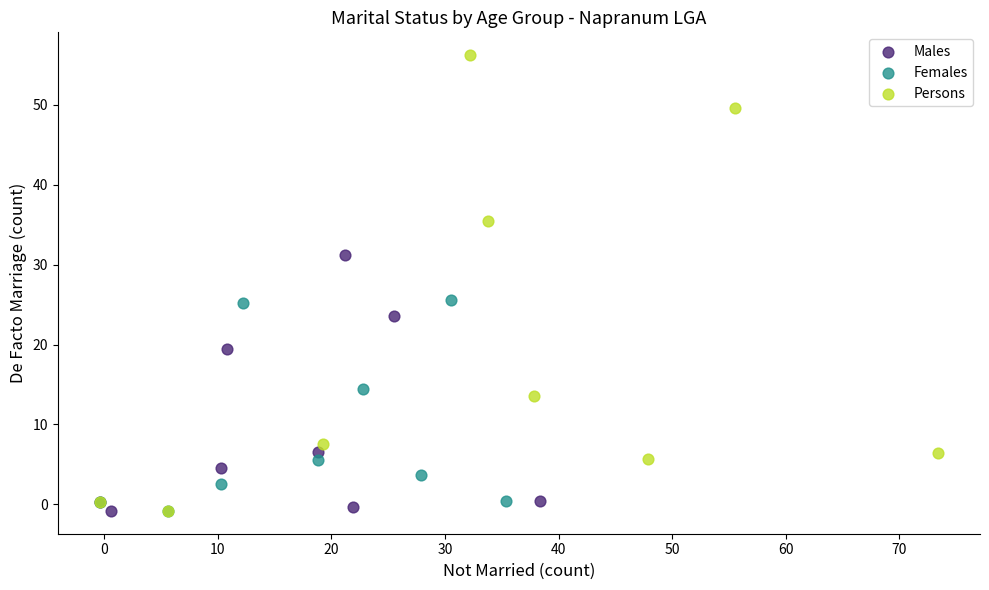

Which series contains the highest Y value?

Persons